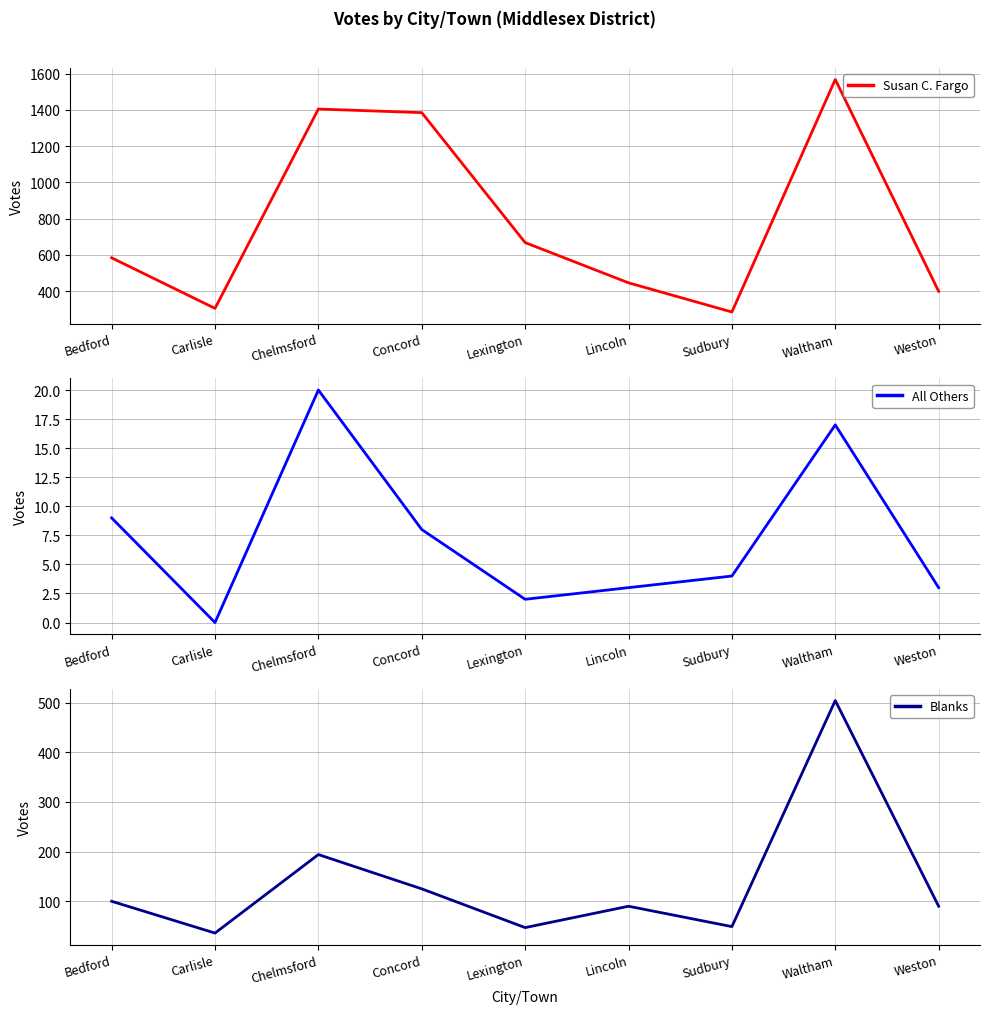

How many values in the All Others series exceed 4?

4